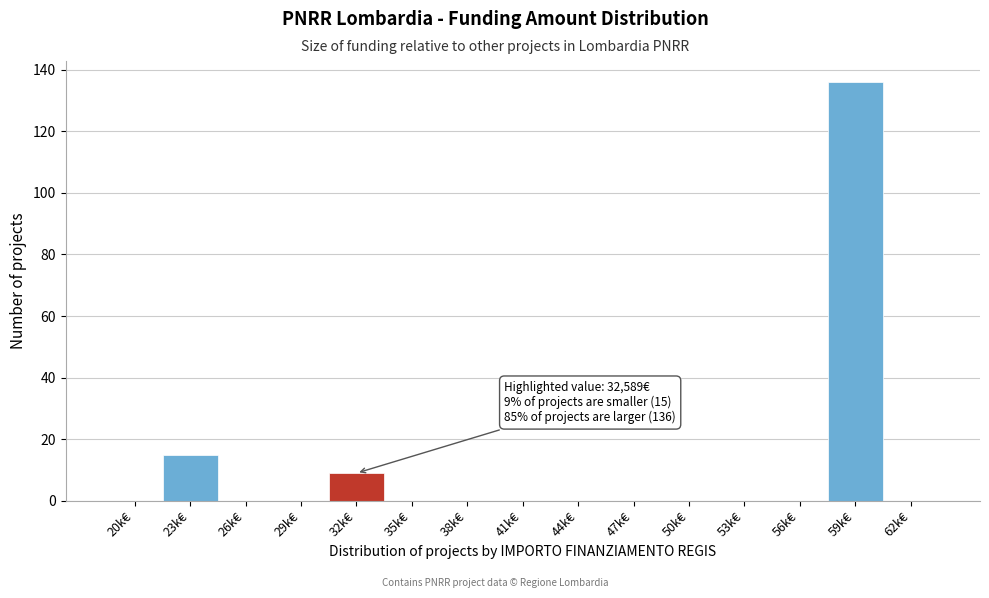

Reading left to right, extract all data points from this chart.

20k€=0	23k€=15	26k€=0	29k€=0	32k€=9	35k€=0	38k€=0	41k€=0	44k€=0	47k€=0	50k€=0	53k€=0	56k€=0	59k€=136	62k€=0